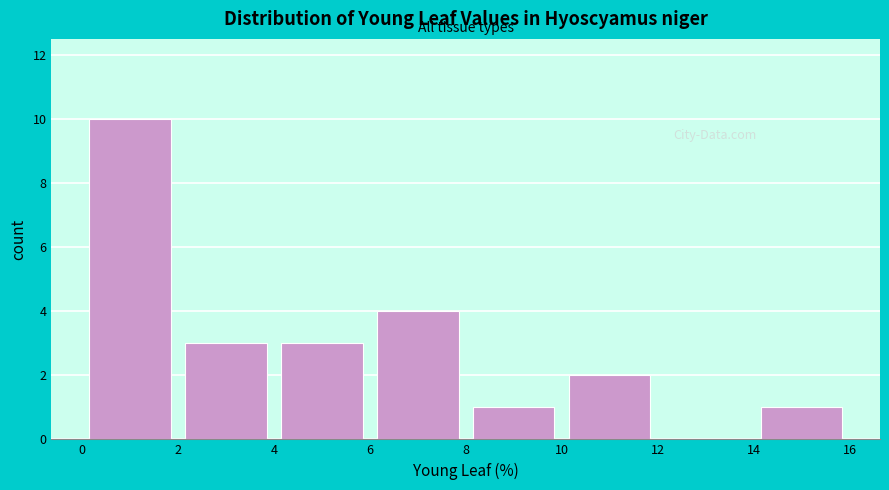

Which range on the x-axis has the tallest bar?

0 to 2